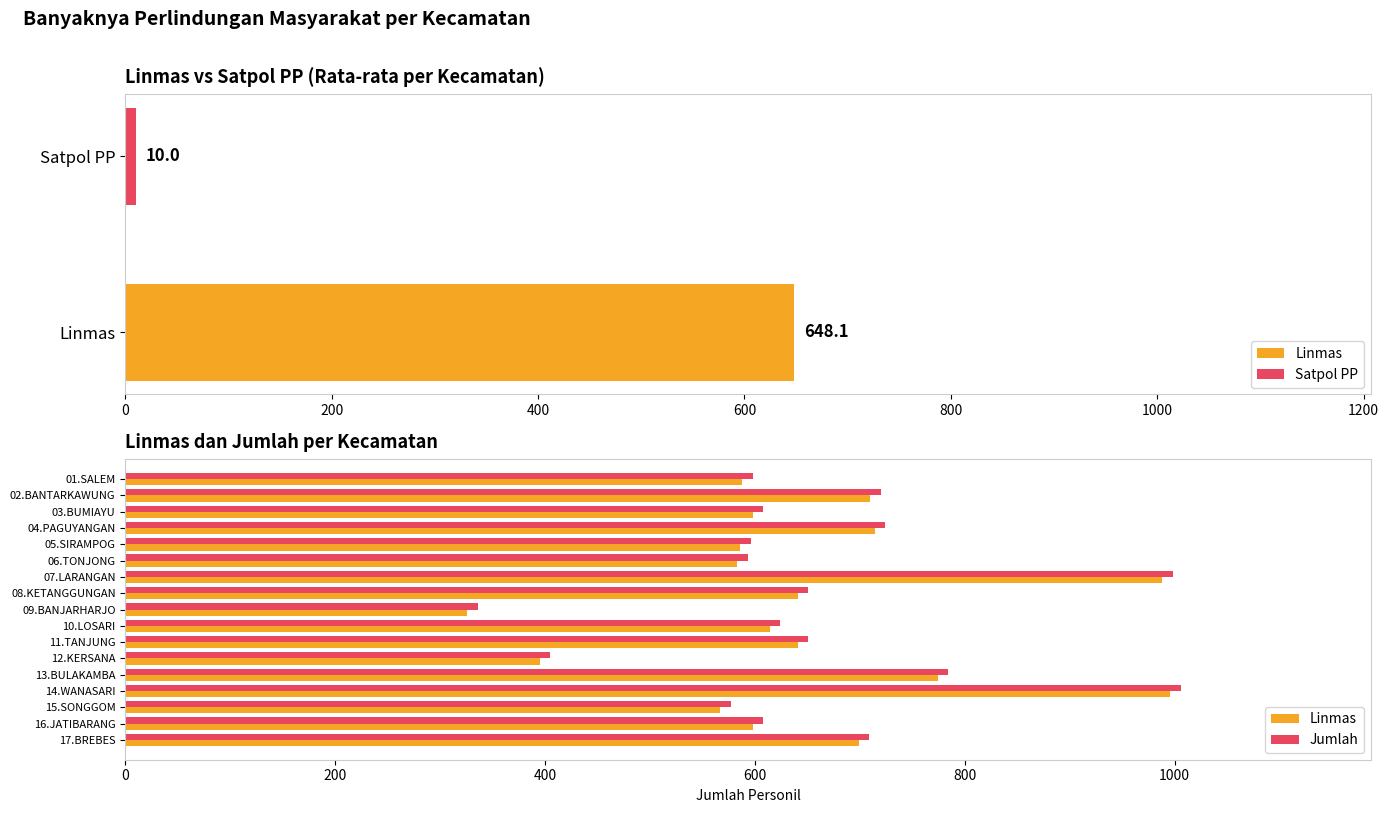

At how many categories does at least one series exceed 645?

8